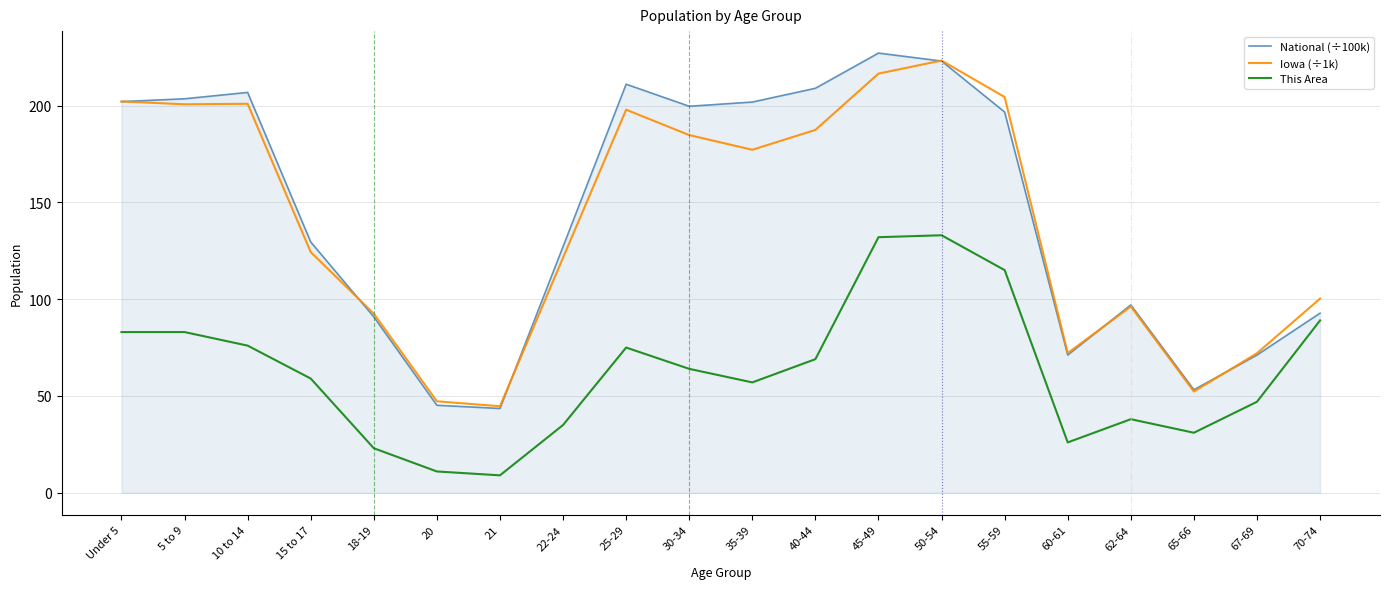

What is the difference between the highest and lowest values at 50-54?

90.2